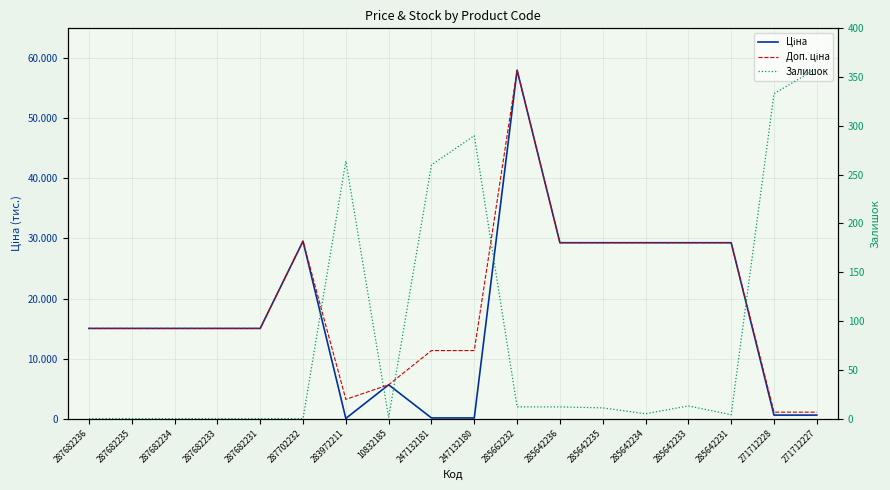

At 285642233, list the series in order from largest to smallest.

Ціна, Доп. ціна, Залишок